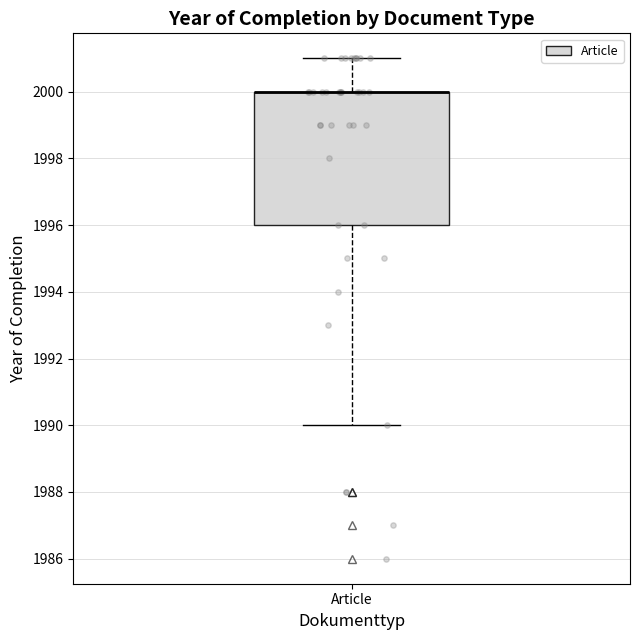

Where is the upper edge of the box for Article on the y-axis? The values are not printed on the chart, so give them approximately, as read against the axis.

2000